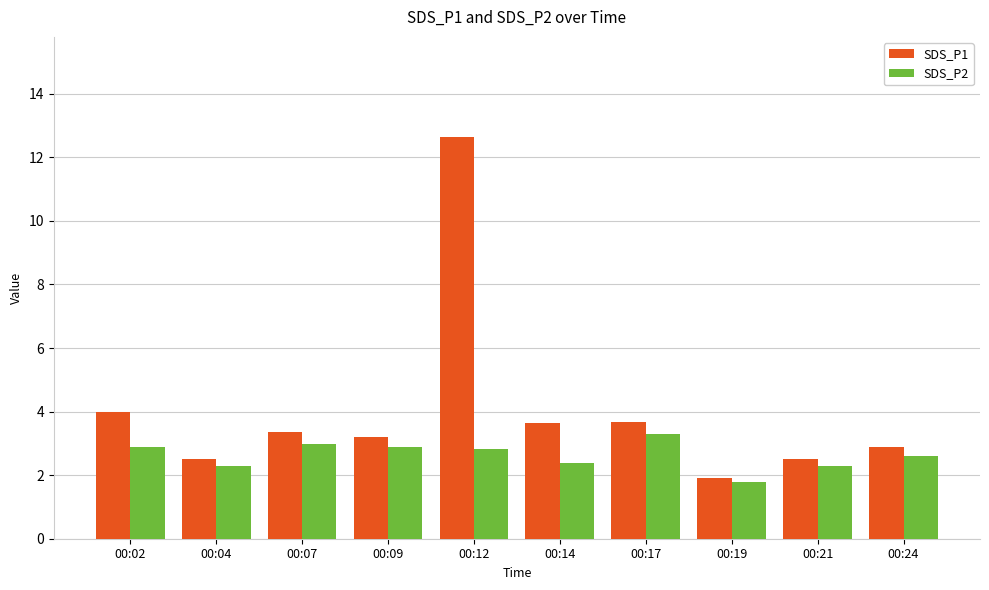

Is the value of SDS_P1 at 00:02 greater than the value of SDS_P2 at 00:21?

Yes